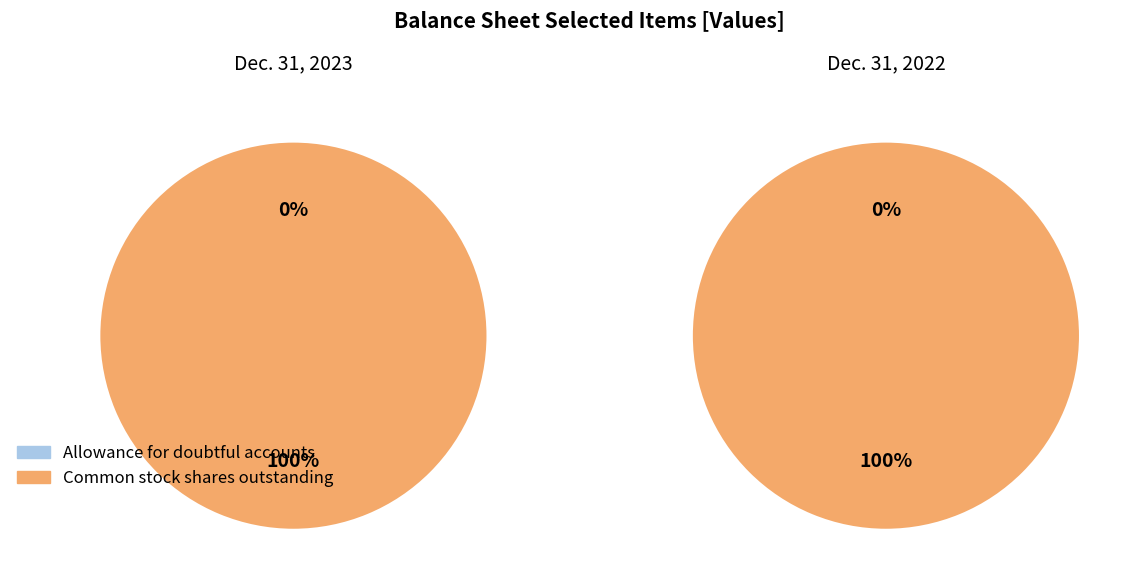

To the nearest percent, what is the difference between the Common stock, shares outstanding and Allowance for doubtful accounts receivable slice percentages?

100%